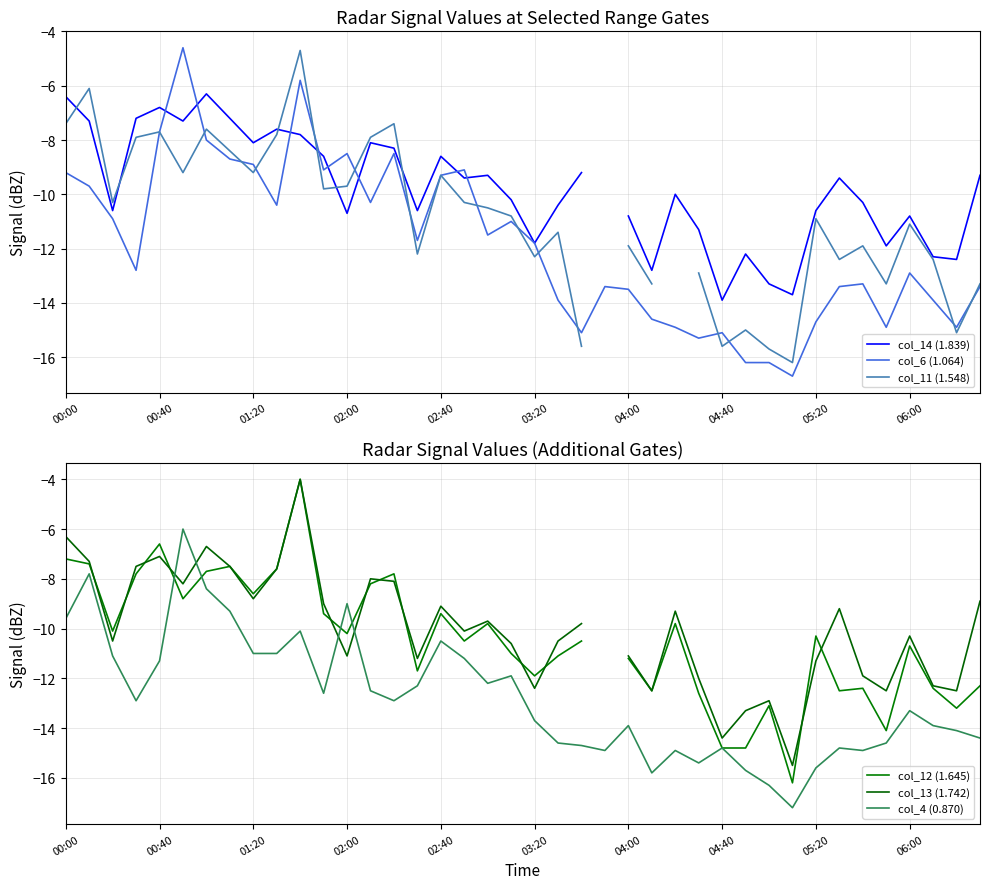

Does the chart display data point markers on the line(s)?

No